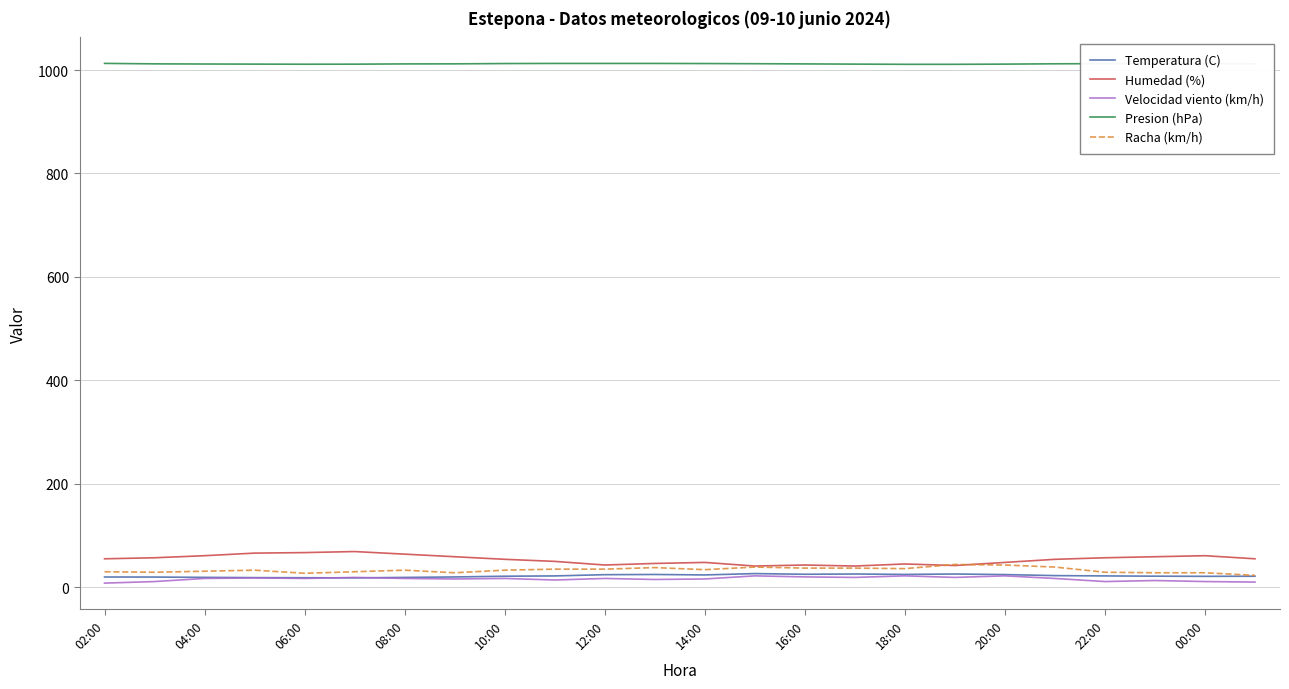

Which series has the largest total across all categories?

Presion (hPa)